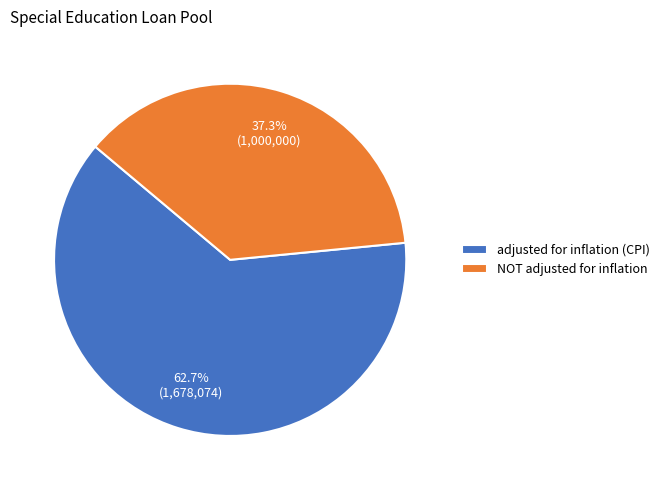

What is the smallest slice in the pie chart?

NOT adjusted for inflation